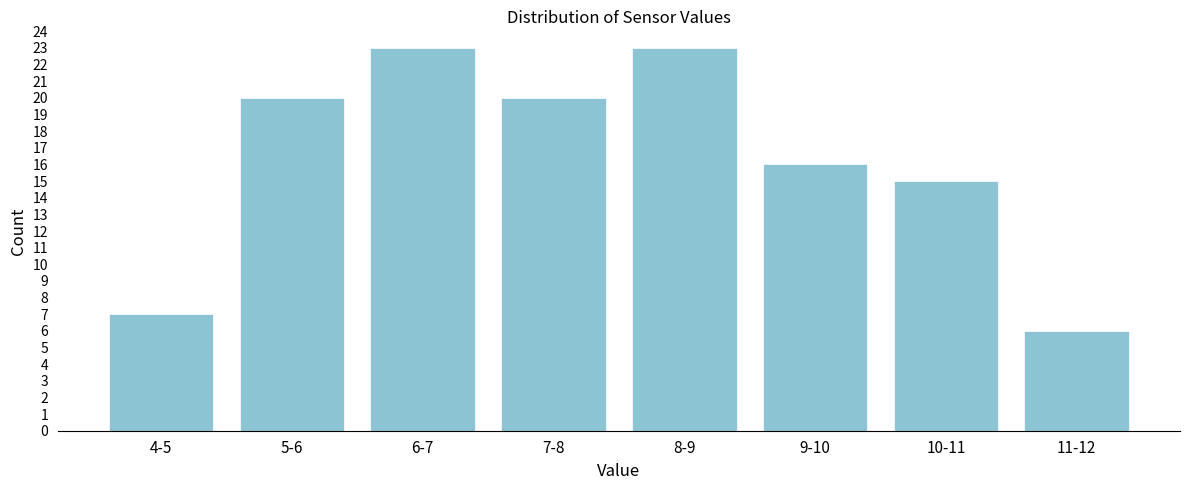

Reading right to left, transcribe all the data shown in this chart.

6	15	16	23	20	23	20	7